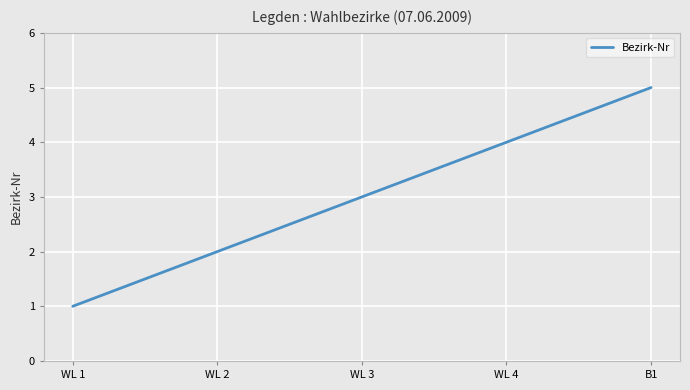

The value at WL 3 is 5. True or false?

False